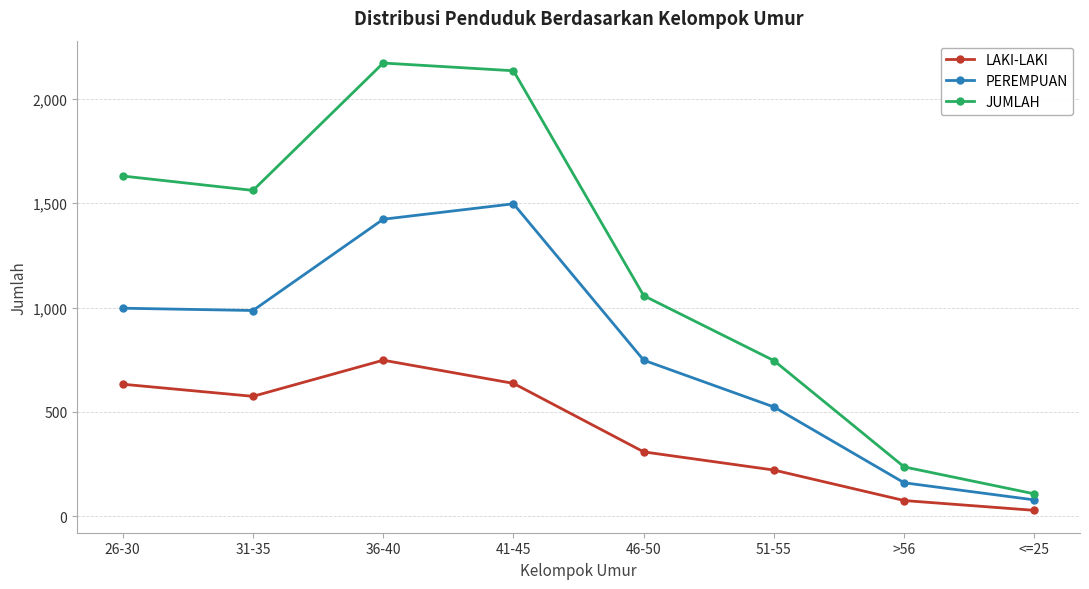

Is it true that PEREMPUAN equals 34 at >56?

False